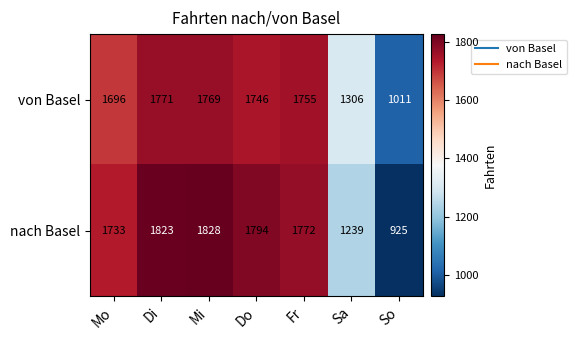

Reading left to right, list all the values displayed in this chart.

von Basel: 1696	1771	1769	1746	1755	1306	1011
nach Basel: 1733	1823	1828	1794	1772	1239	925